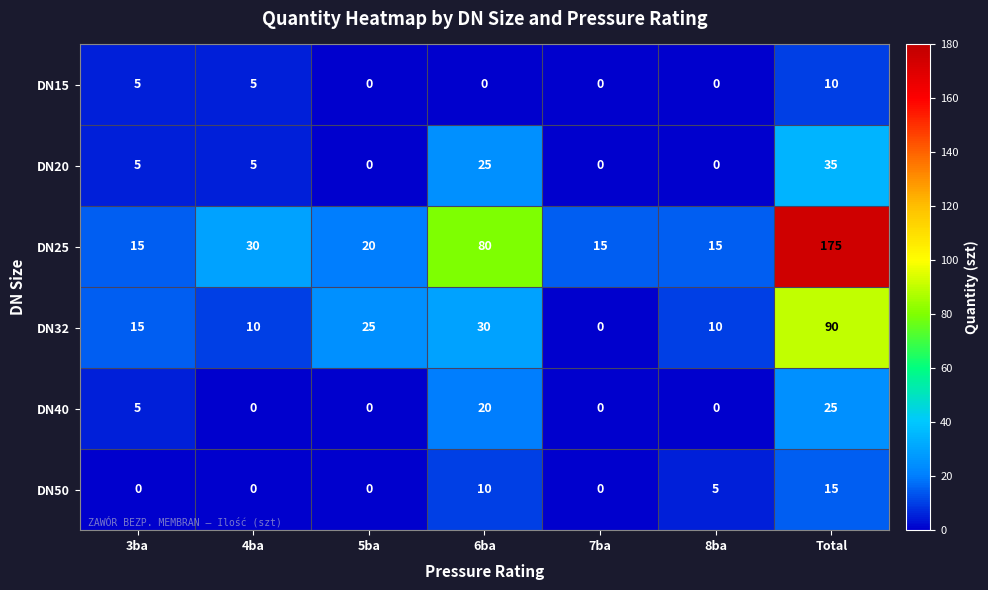

Count the number of categories in the chart.

7